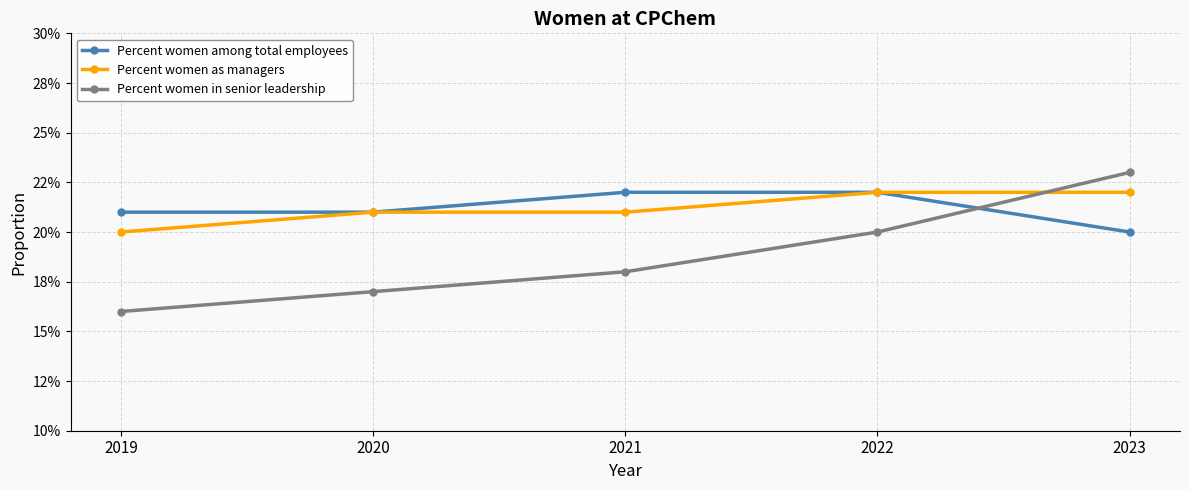

Is the value of Percent women as managers at 2023 greater than the value of Percent women among total employees at 2022?

No